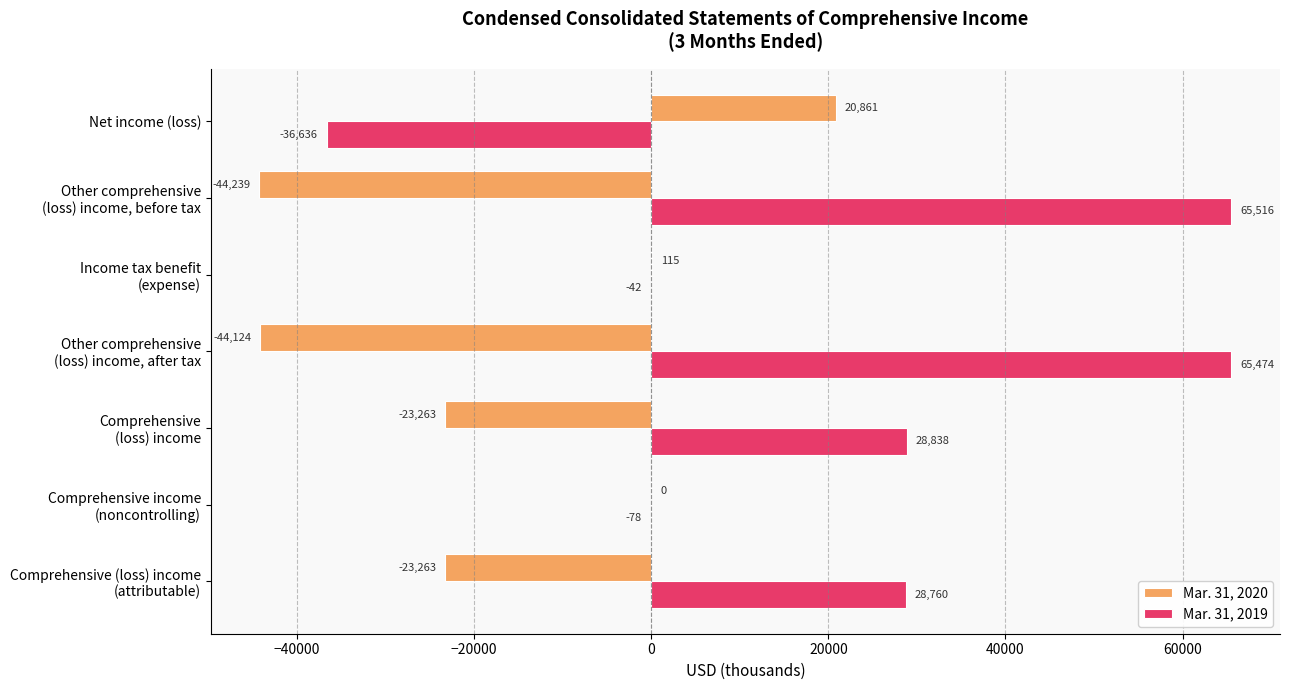

What are all the series names shown in the legend?

Mar. 31, 2020, Mar. 31, 2019